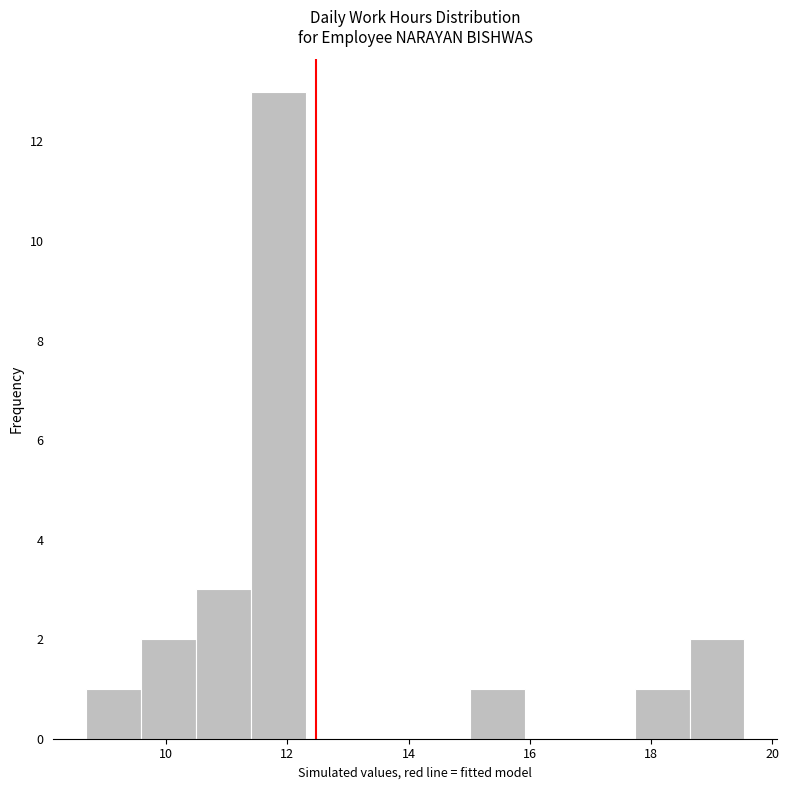

Reading left to right, transcribe this chart: for each bar, give the range it covers on the x-axis and its height. Neither the bar edges nor the heights are printed on the chart, so give them approximately, as read against the axes.

8.6 to 9.6: 1
9.6 to 10.4: 2
10.4 to 11.4: 3
11.4 to 12.4: 13
12.4 to 13.2: 0
13.2 to 14.2: 0
14.2 to 15.0: 0
15.0 to 16.0: 1
16.0 to 16.8: 0
16.8 to 17.8: 0
17.8 to 18.6: 1
18.6 to 19.6: 2